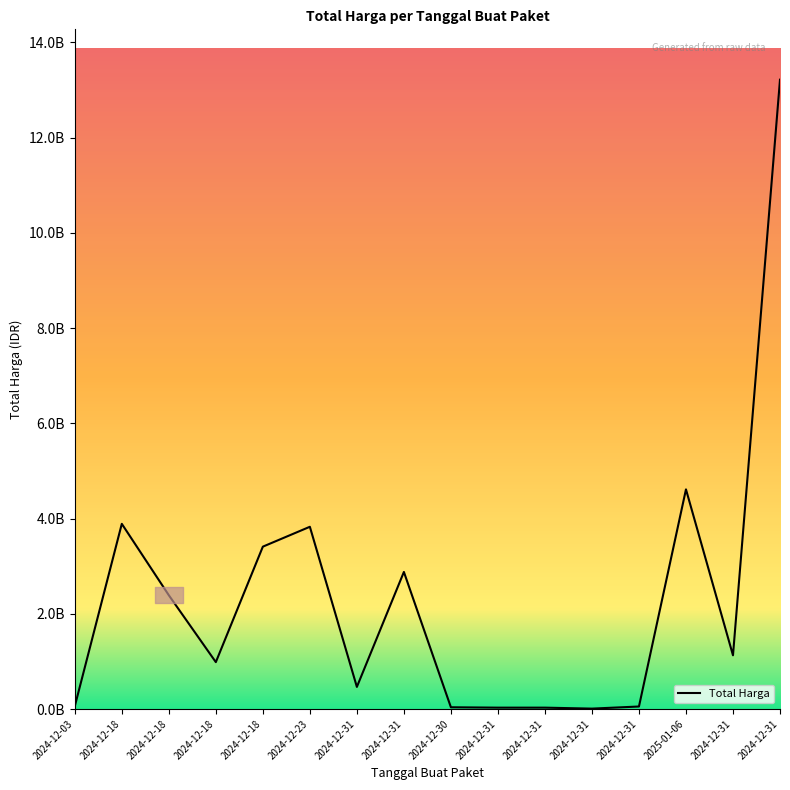

Does the chart display data point markers on the line(s)?

No